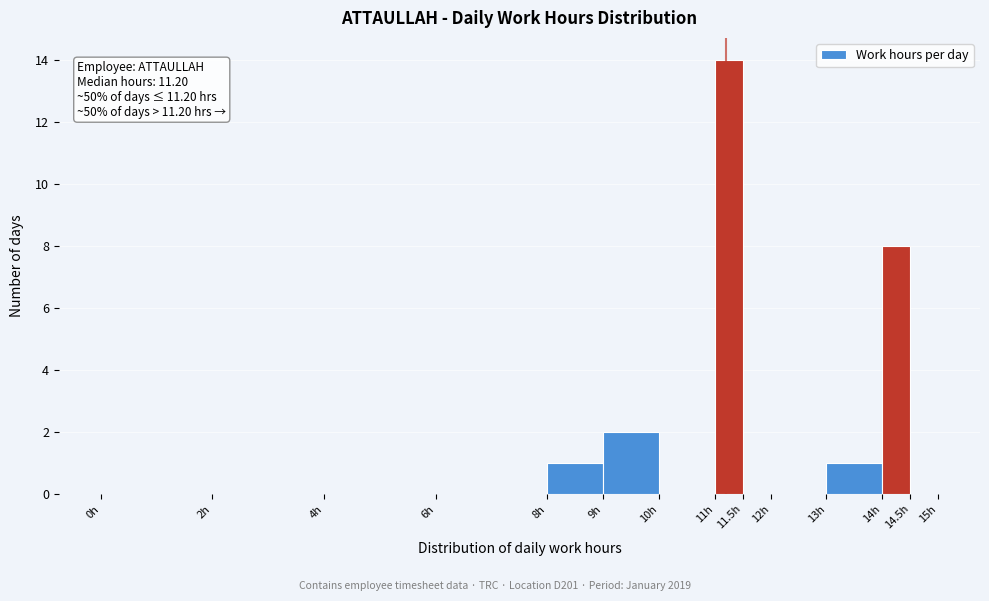

Over which range of the x-axis is the bar tallest?

11.0 to 11.5